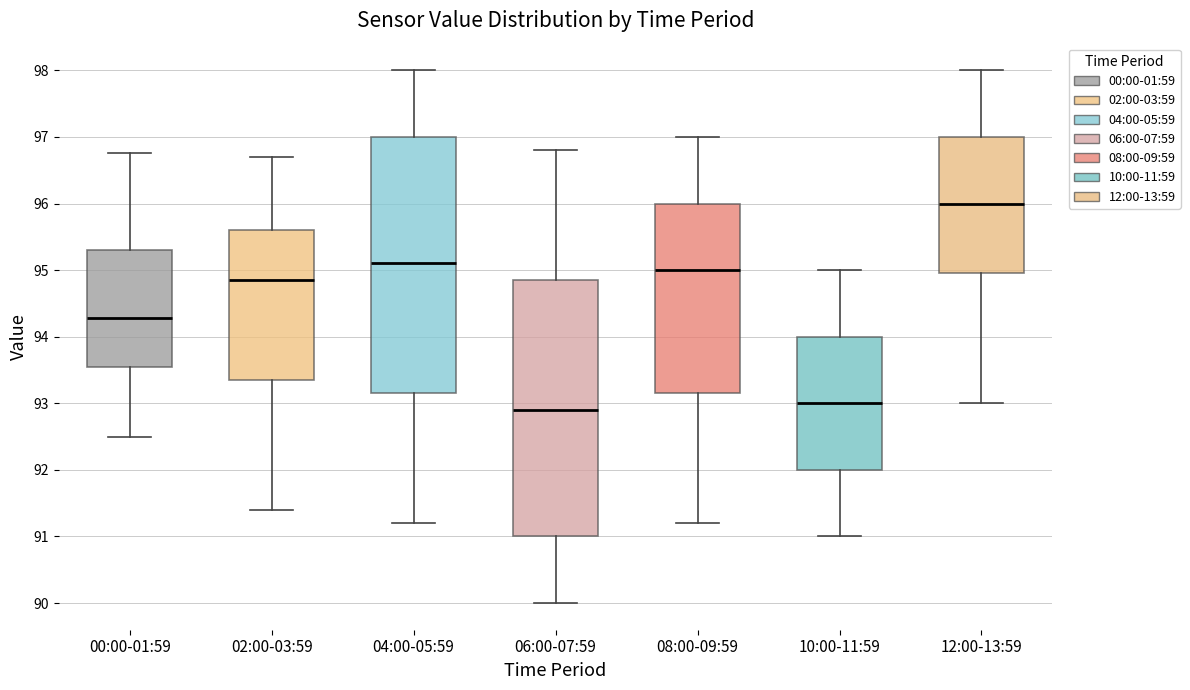

Which box's median line is the highest?

12:00-13:59